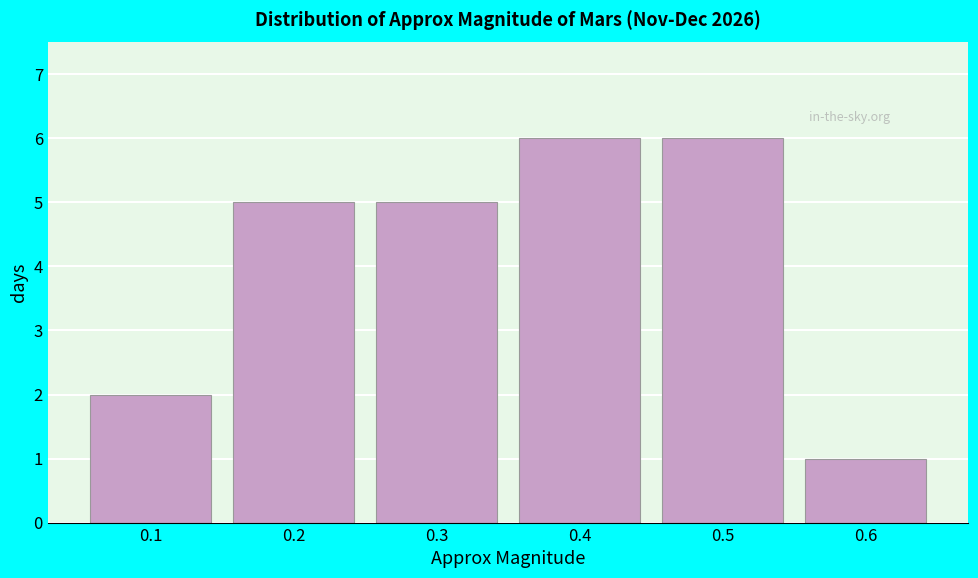

Reading left to right, list every bar in this chart as the range it spans on the x-axis followed by its height. The values are not printed on the chart, so give them approximately, as read against the axis.

0.05 to 0.15: 2
0.15 to 0.25: 5
0.25 to 0.35: 5
0.35 to 0.45: 6
0.45 to 0.55: 6
0.55 to 0.65: 1